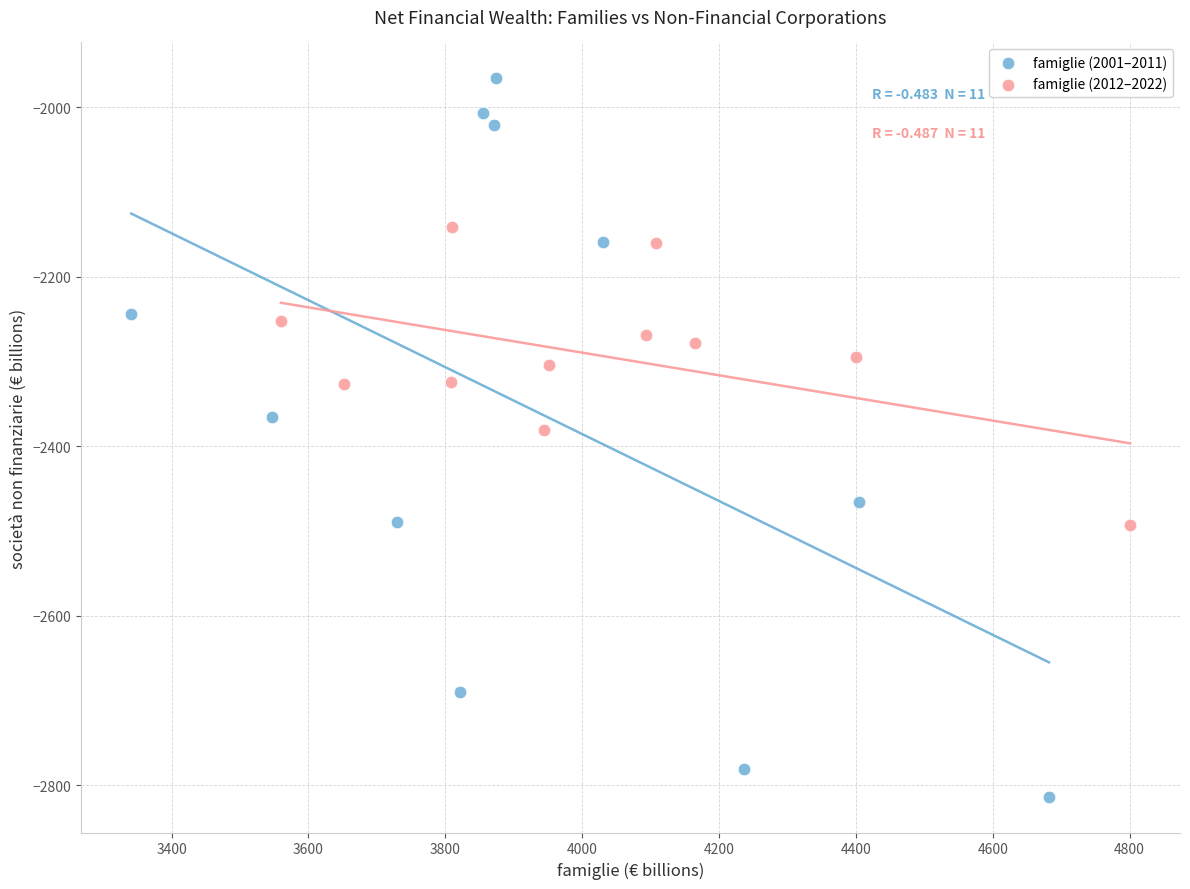

Which series reaches the maximum Y coordinate?

famiglie (2001–2011)